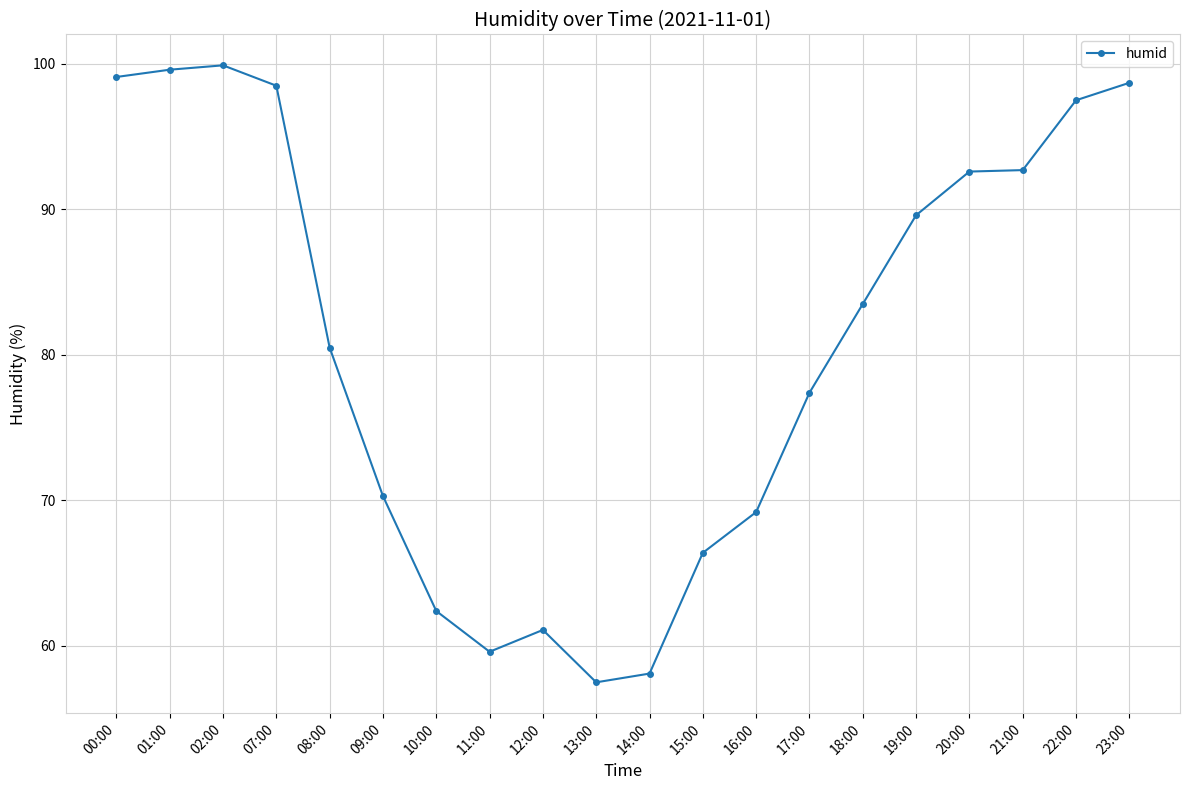

At which label is the value closest to 78?

17:00